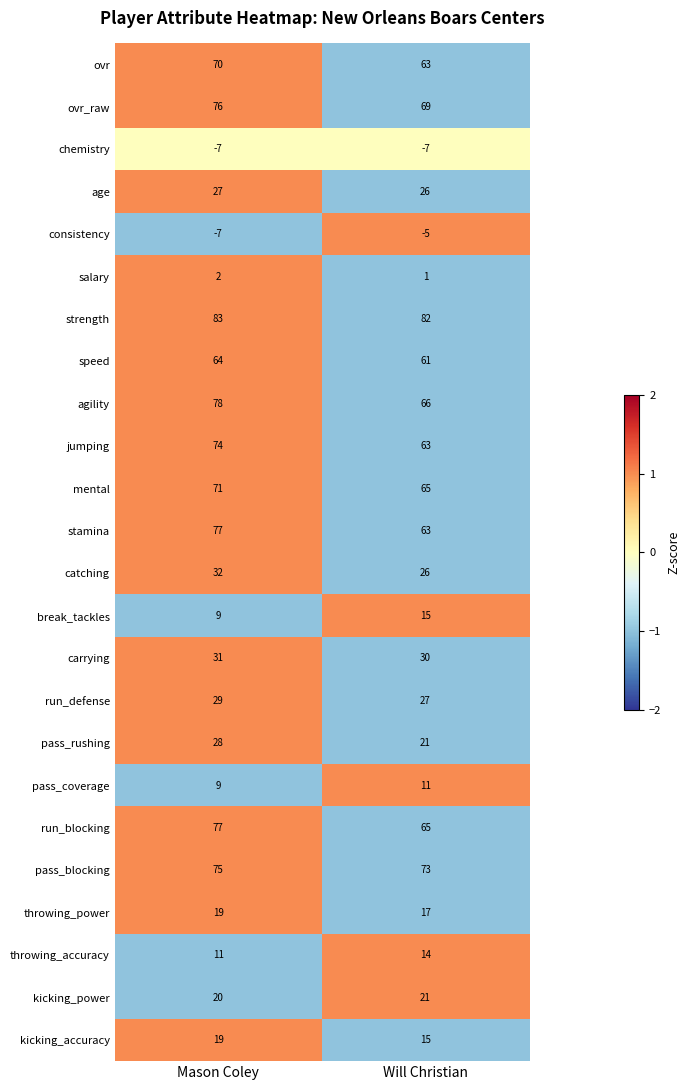

Which series changed the most between Mason Coley and Will Christian?

stamina